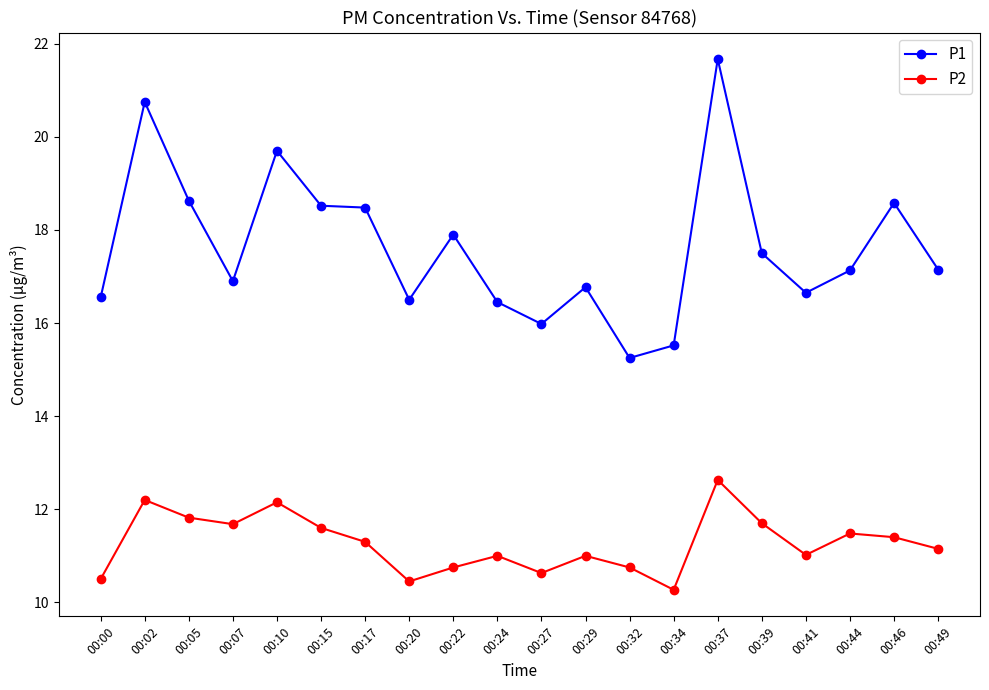

True or false: P1 and P2 cross at least once.

False